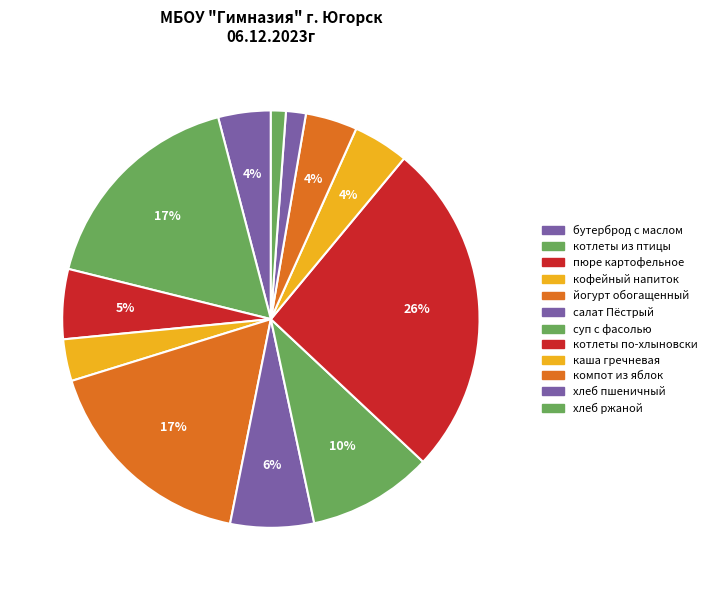

How many slices are in this pie chart?

12